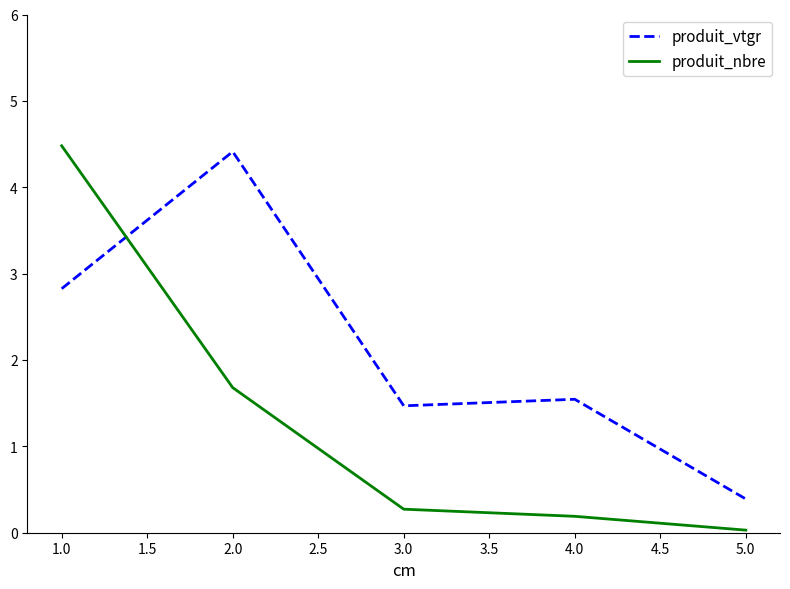

Does the chart display data point markers on the line(s)?

No